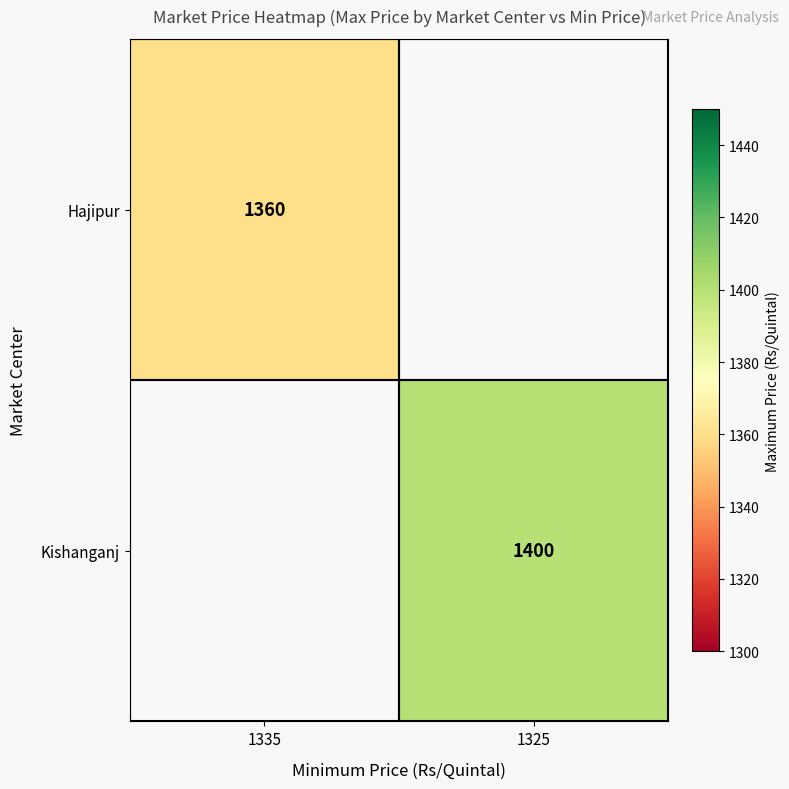

The value of Kishanganj at 1325 is 387. True or false?

False